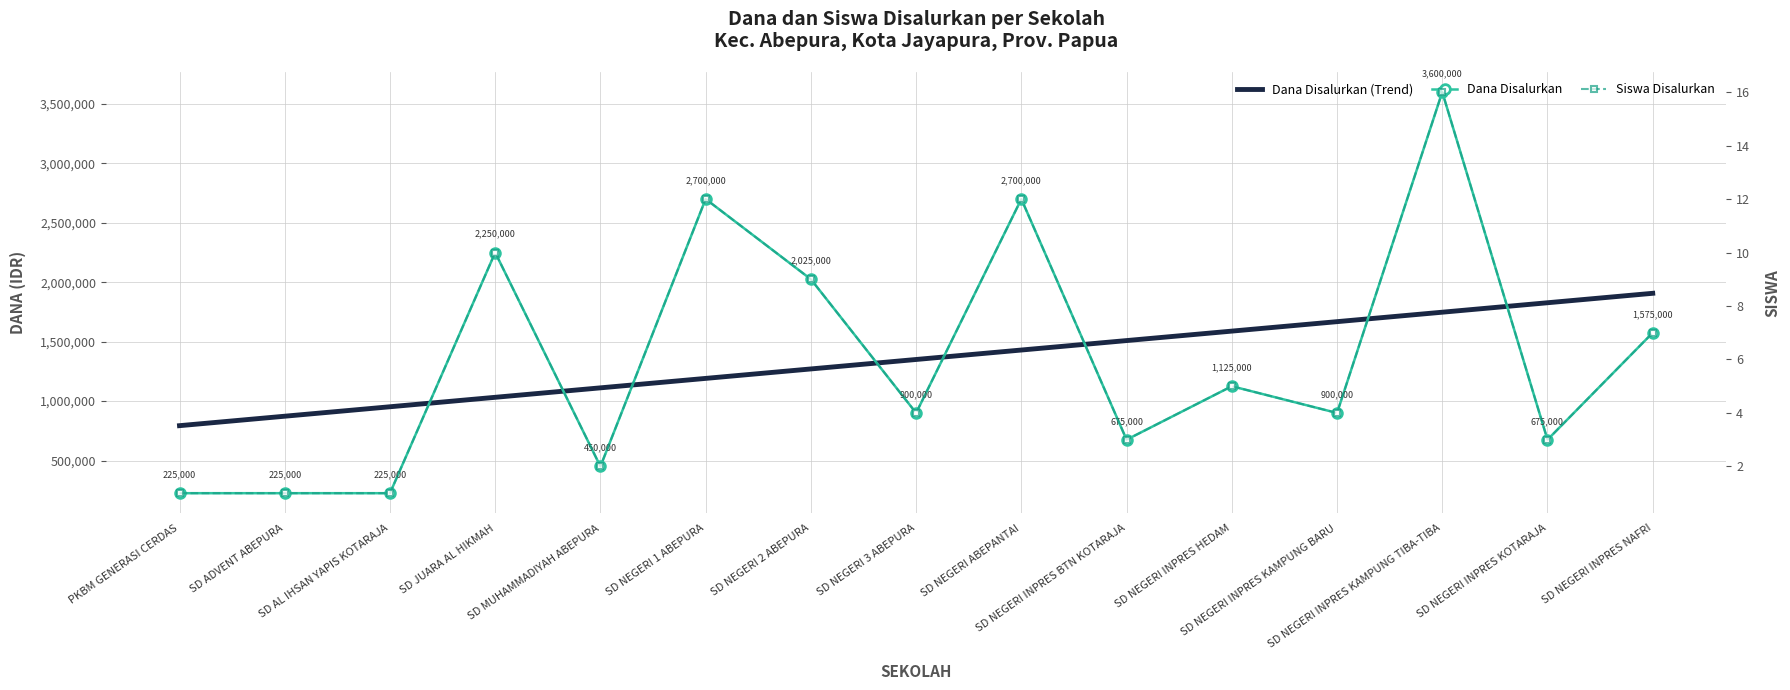

What are all the series names shown in the legend?

Dana Disalurkan (Trend), Dana Disalurkan, Siswa Disalurkan